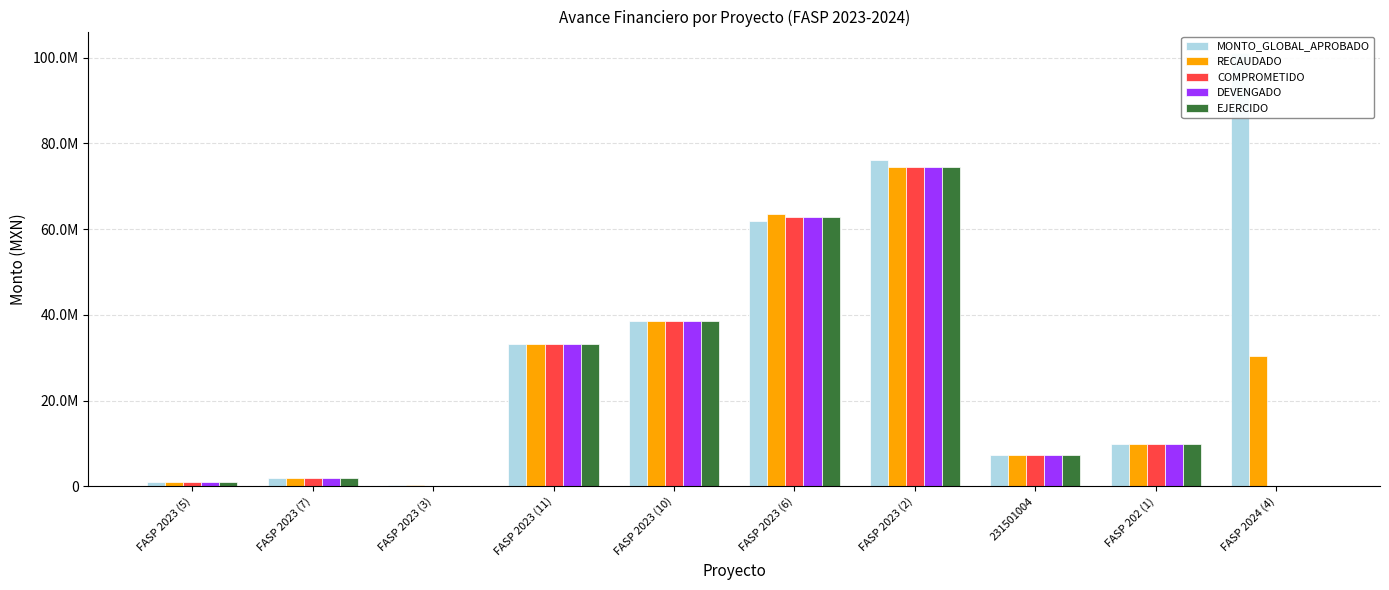

What is the highest value of the COMPROMETIDO series?

74528561.7